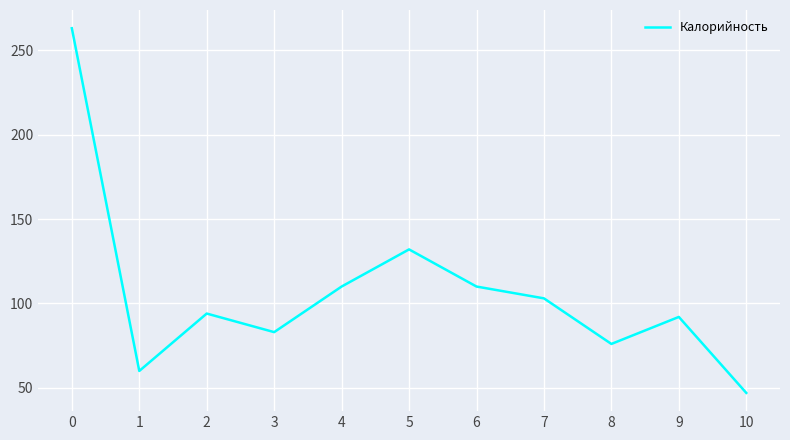

What is the smallest value displayed?

47